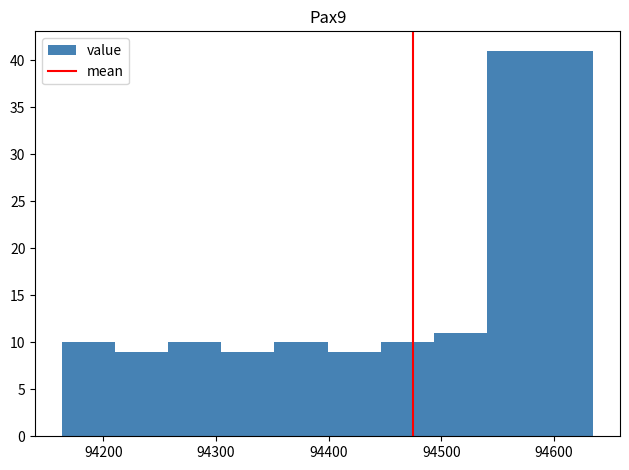

How tall is the bar that spans 94350 to 94400 on the x-axis? Neither the bar edges nor the heights are printed on the chart, so give them approximately, as read against the axes.

10